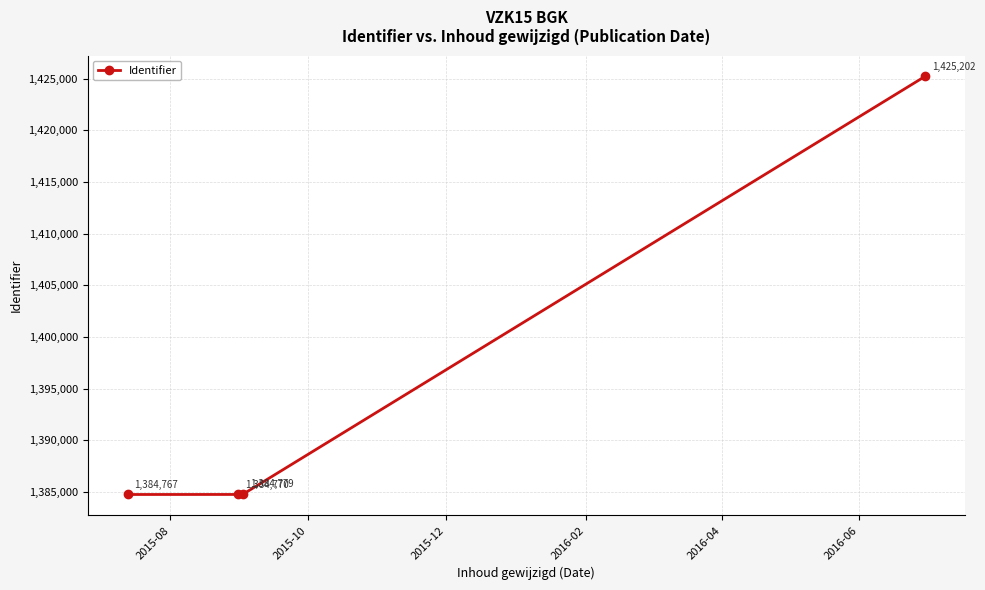

What is the value of the 4th point from the left?

1425202